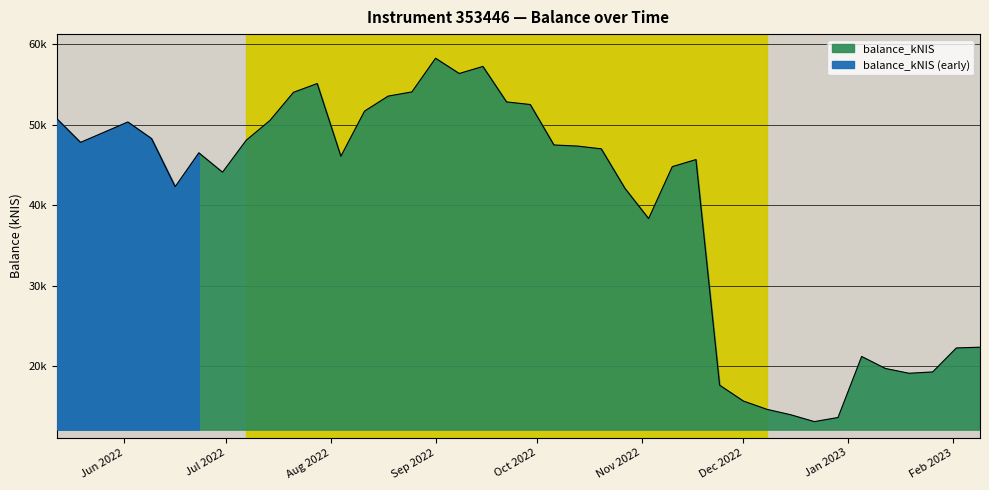

Which category has the highest value across all series?

Sep 2022